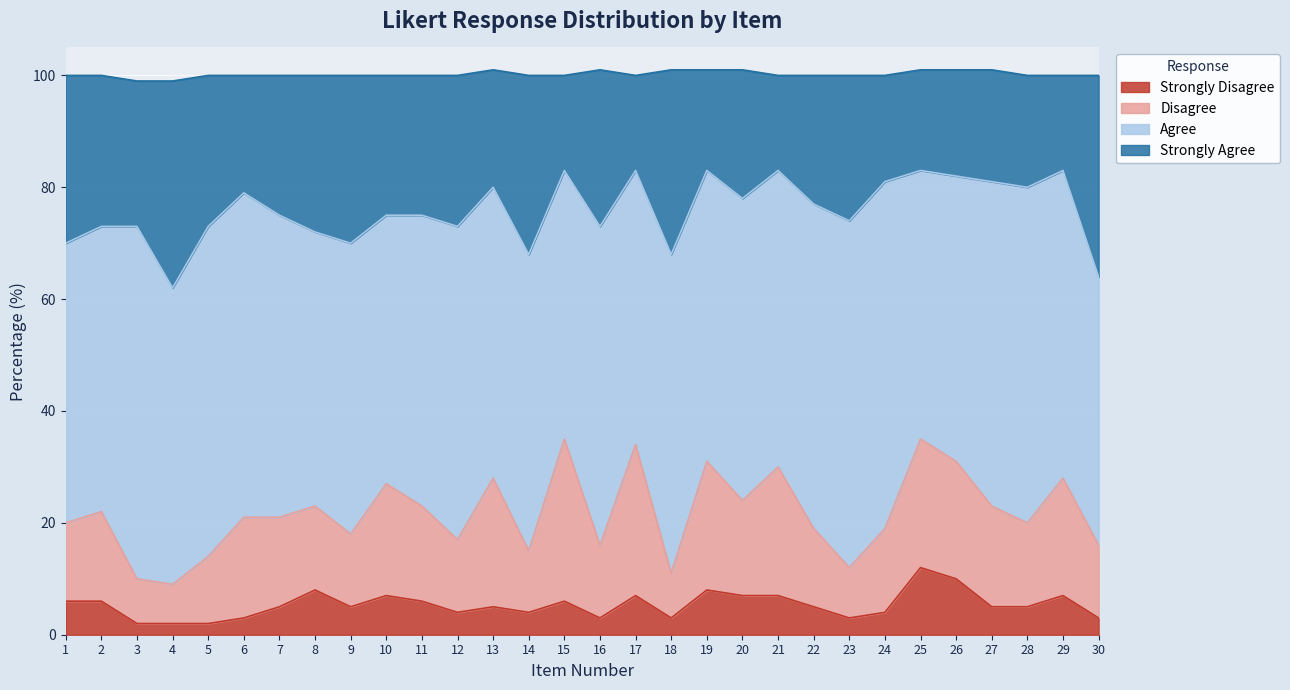

What is the total value across all series at 22?

100